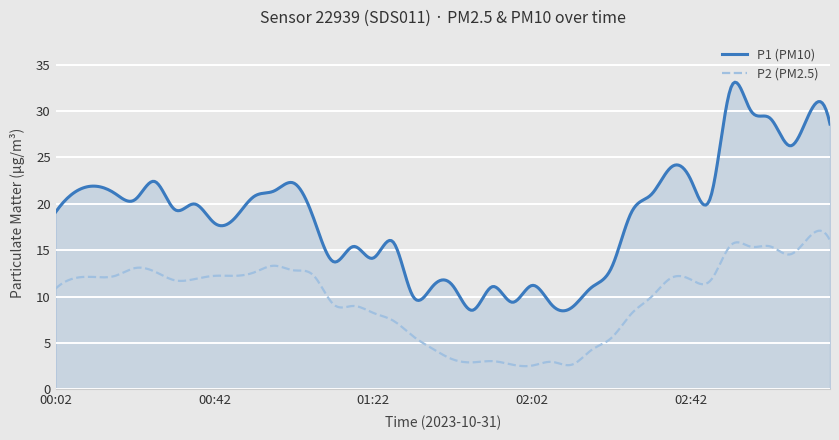

What is the lowest value of the P2 (PM2.5) series?

2.5